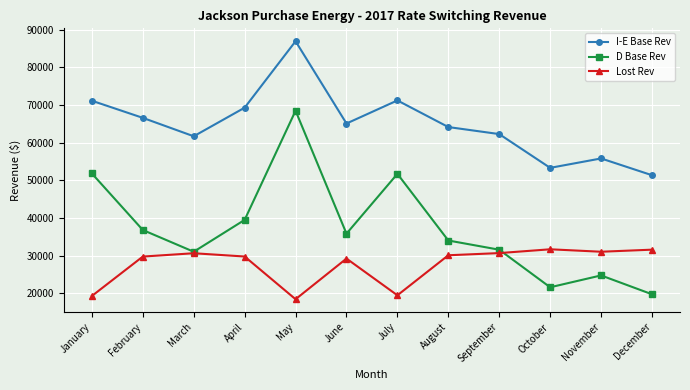

What is the value of the Lost Rev point at the 11th from the left?

31063.2